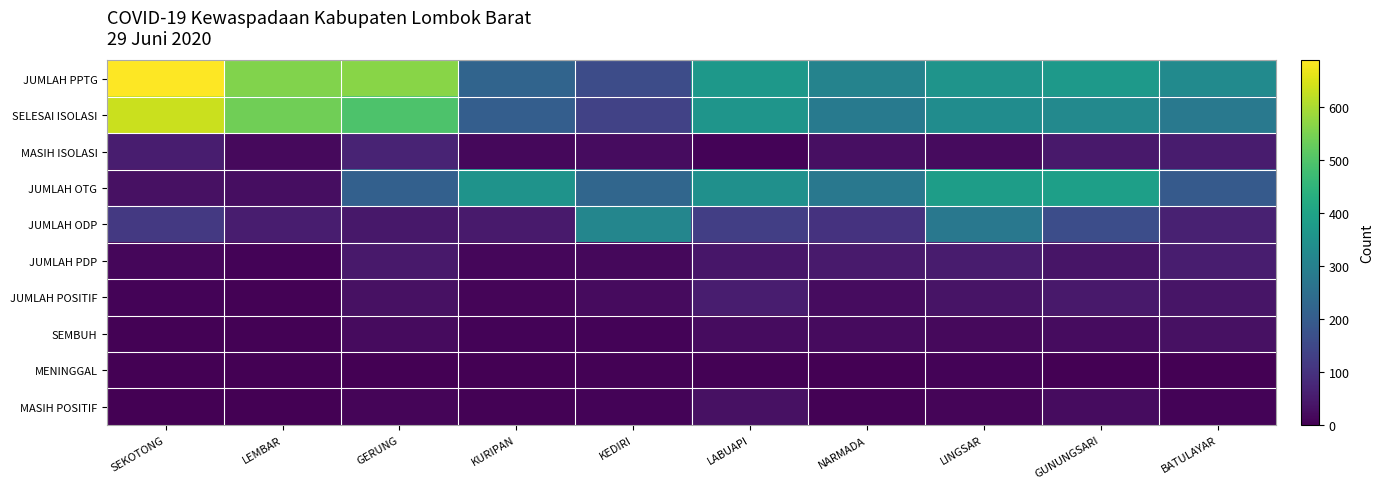

Which series has the largest total across all categories?

JUMLAH PPTG